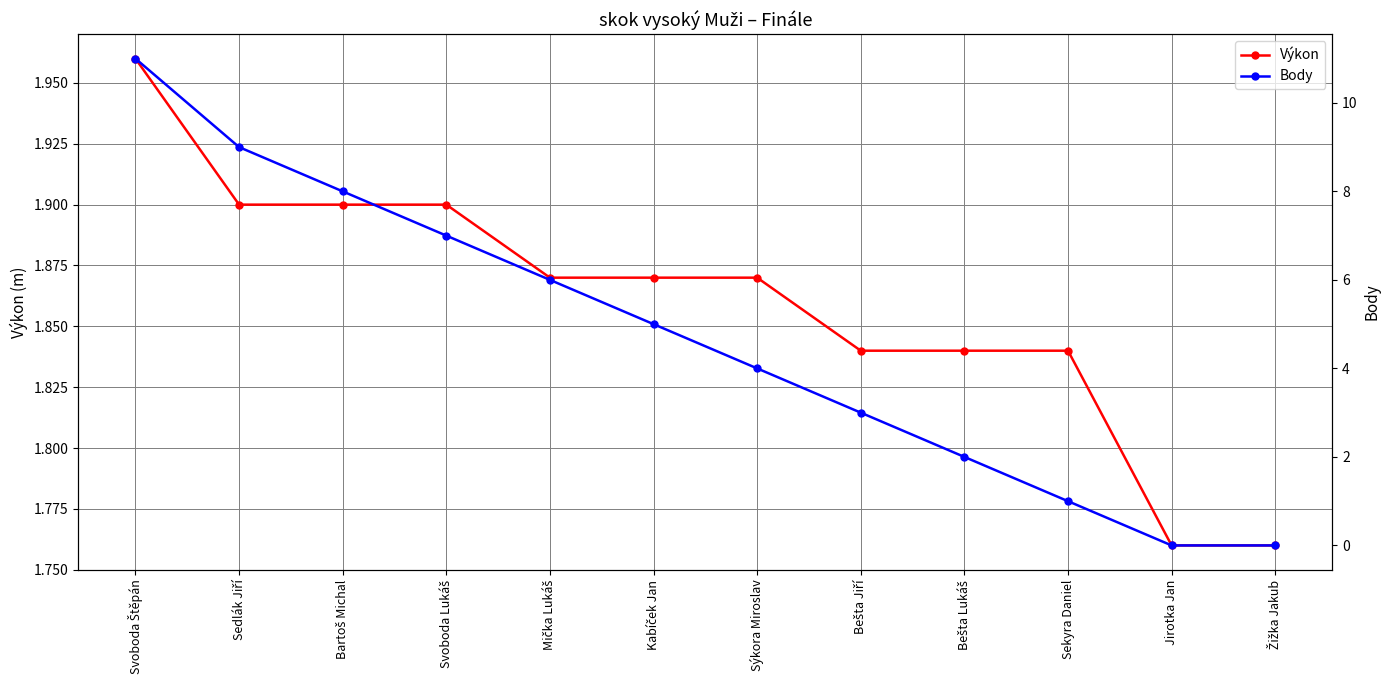

Which series has the largest total across all categories?

Body